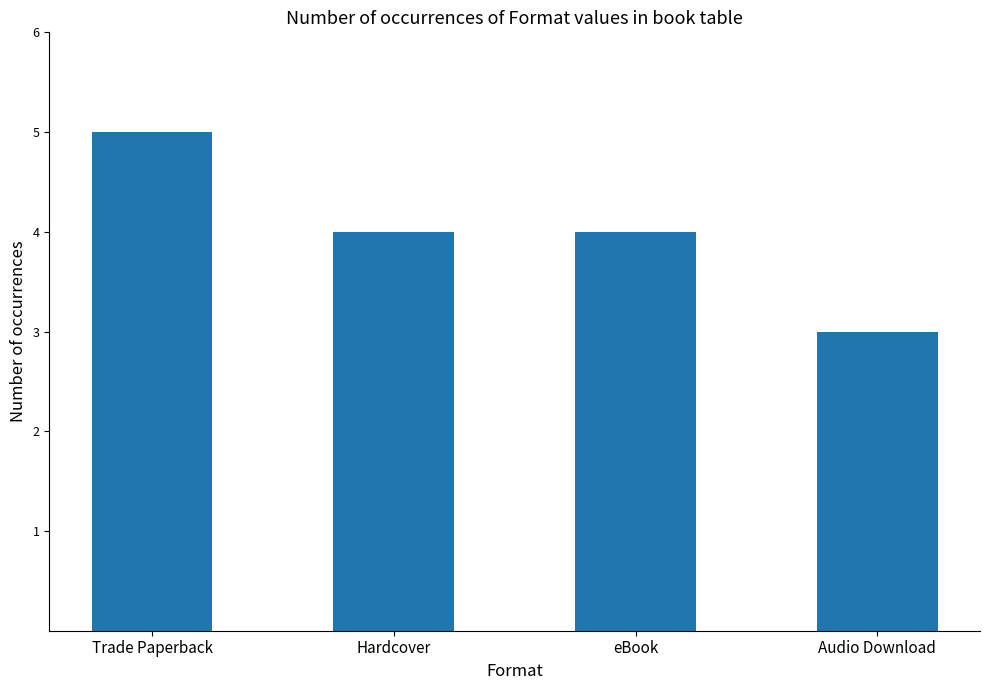

What is the label of the 1st bar from the right?

Audio Download